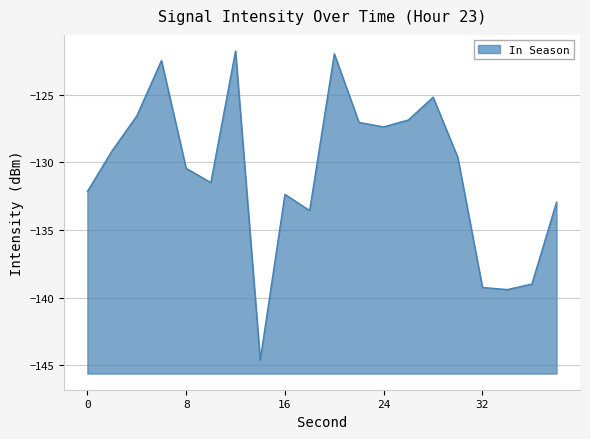

Where is the first local minimum?

10